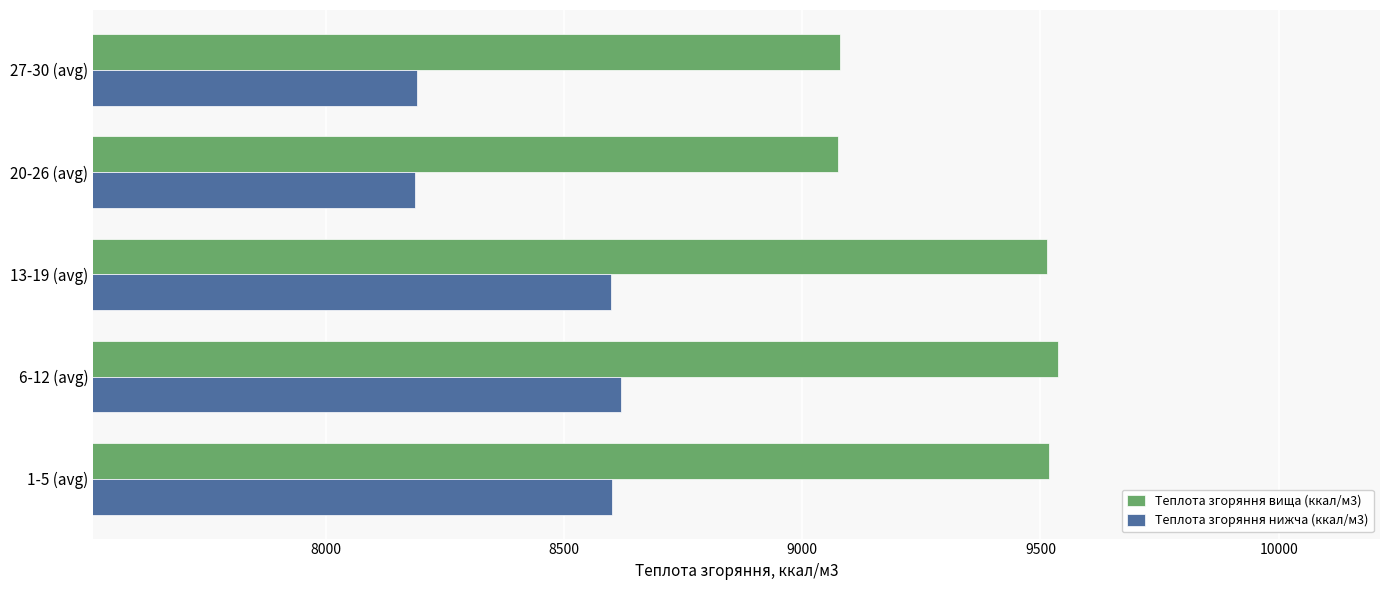

At how many categories does at least one series exceed 8983?

5